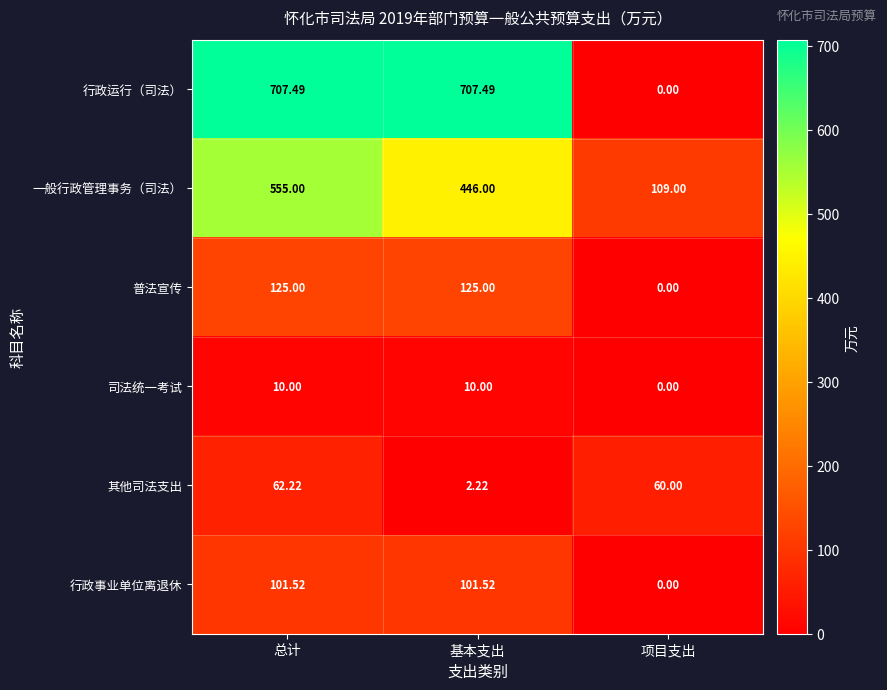

Which series has the widest spread of values?

行政运行（司法）